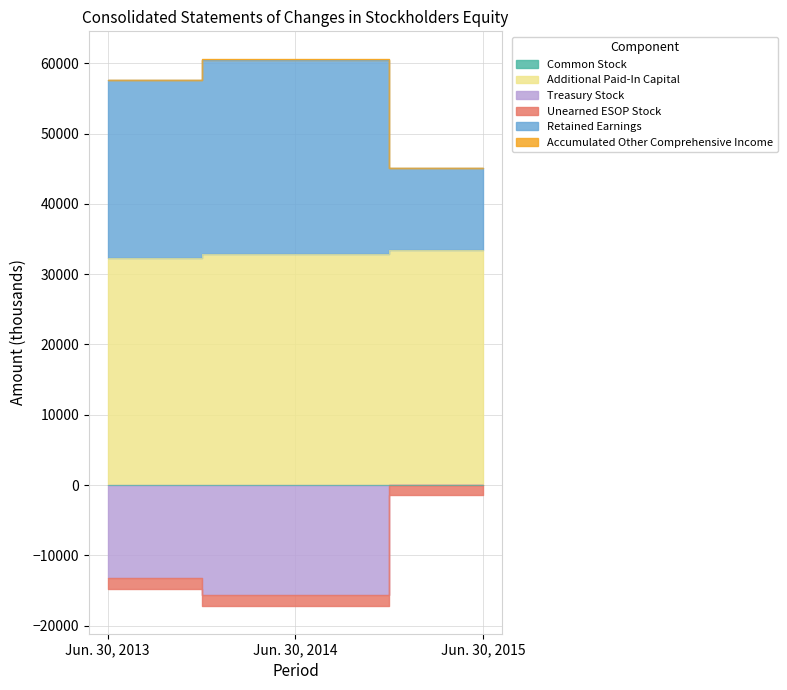

Between Jun. 30, 2013 and Jun. 30, 2014, which series saw the biggest shift?

Retained Earnings